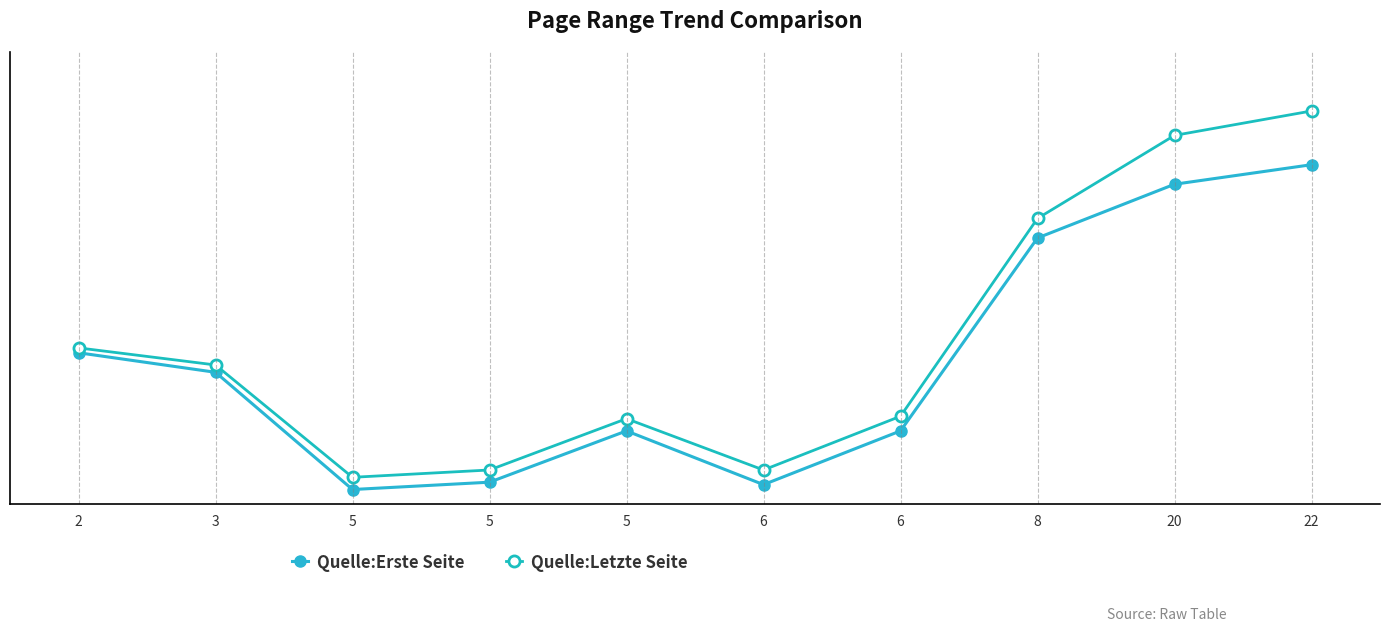

Is this an area chart (filled region under the line)?

No